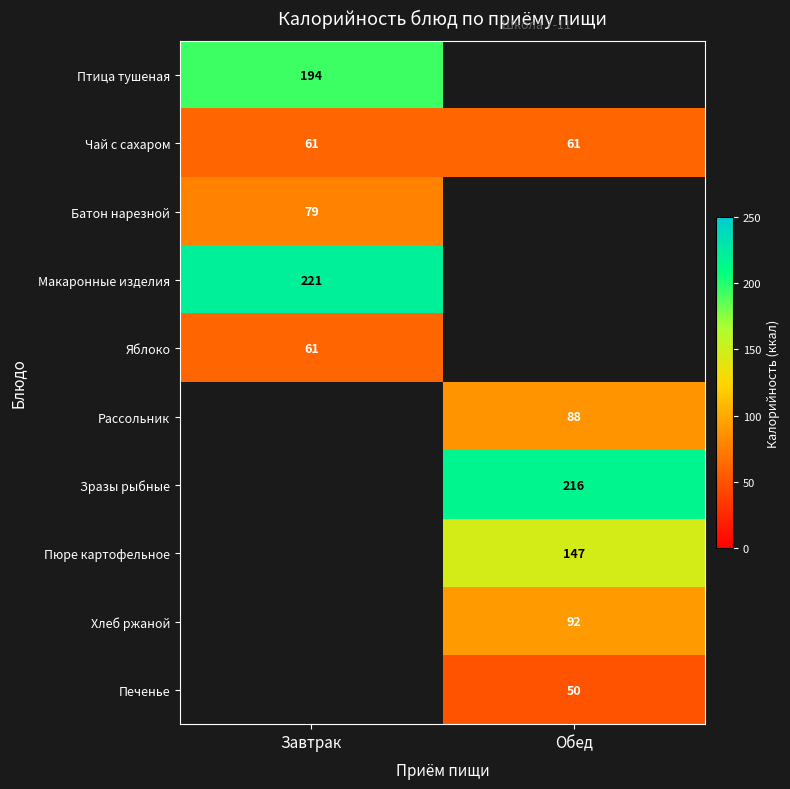

What is the difference between the highest and lowest values at Завтрак?

160.0